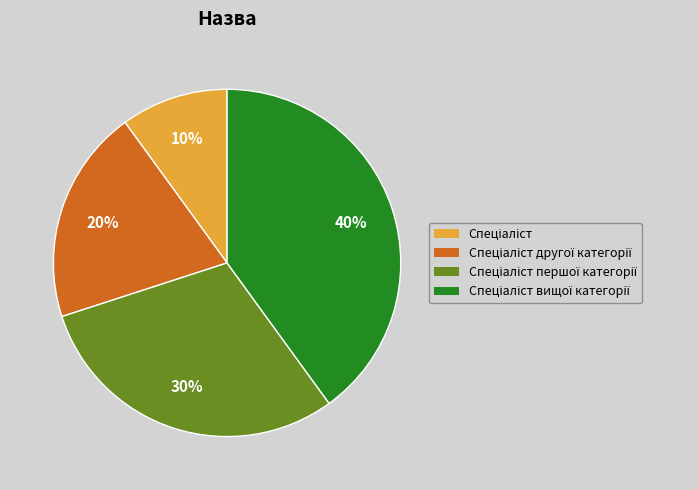

How many slices are in this pie chart?

4